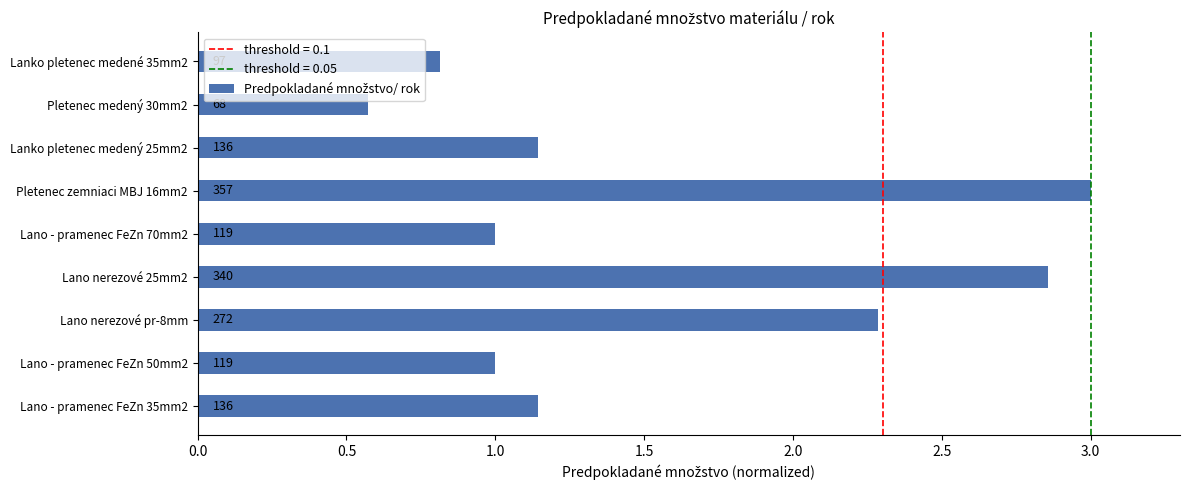

What is the difference between the second highest and second lowest values?

2.0